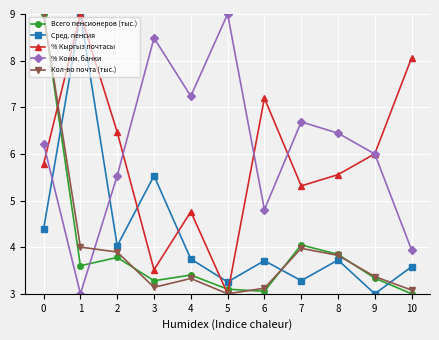

What is the difference between the Кол-во почта (тыс.) values at 4 and 8?

0.5